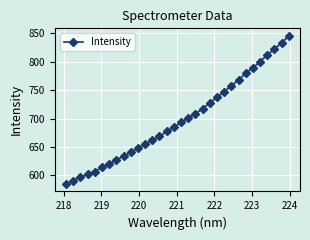

What is the difference between the second highest and second lowest values?

242.7